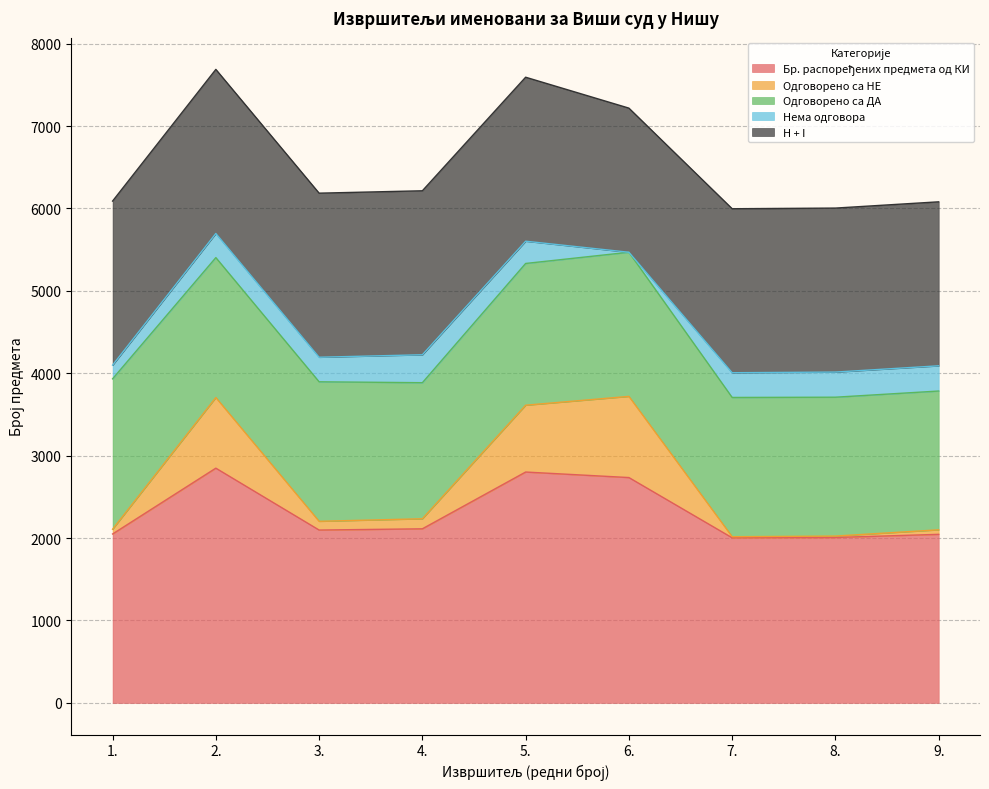

At which label does Бр. распоређених предмета од КИ first exceed 2097?

2.